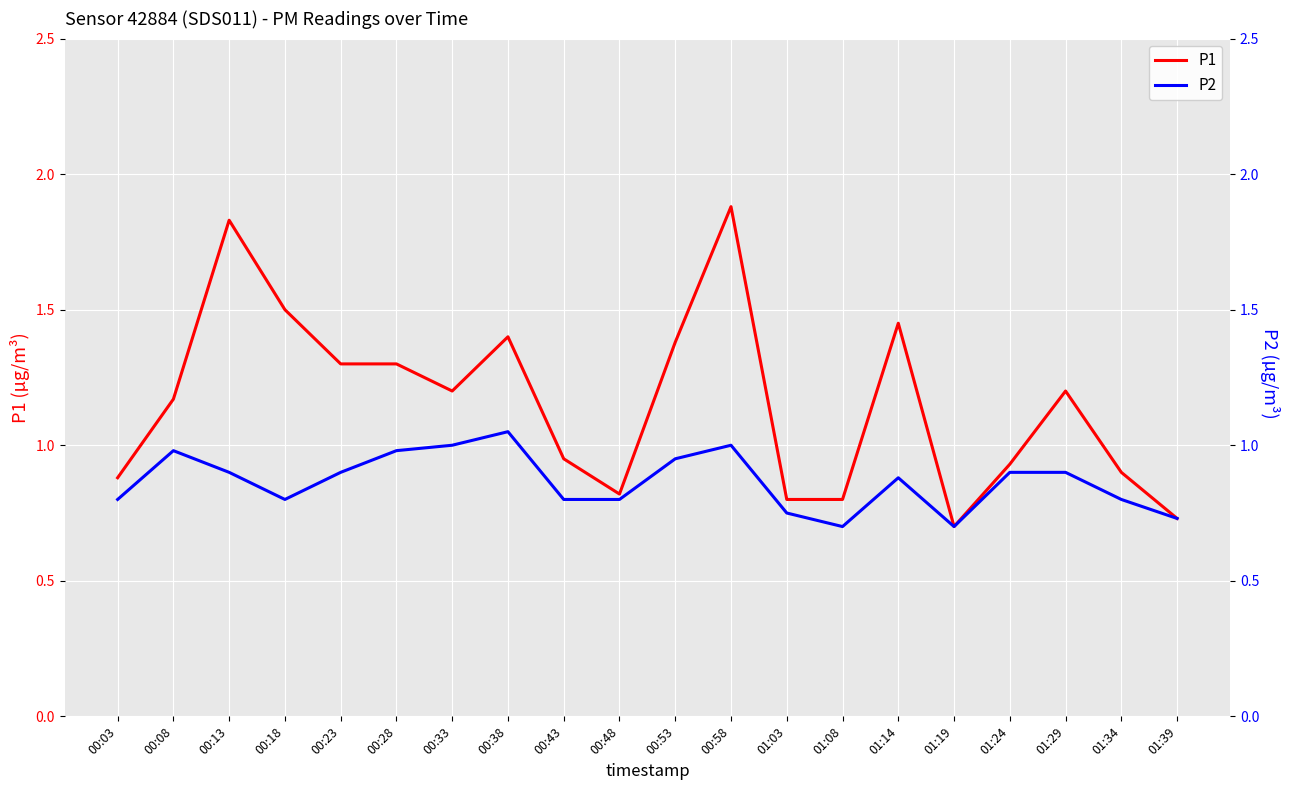

At which category is the sum across all series the highest?

00:58